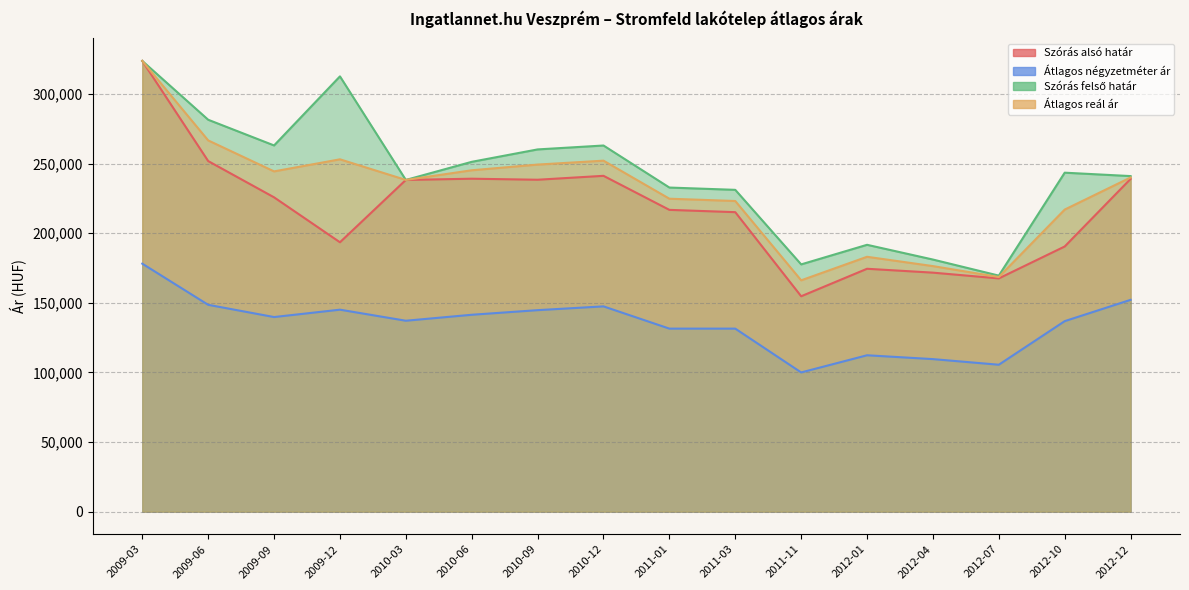

At 2010-09, list the series in order from largest to smallest.

Szórás felső határ, Átlagos reál ár, Szórás alsó határ, Átlagos négyzetméter ár